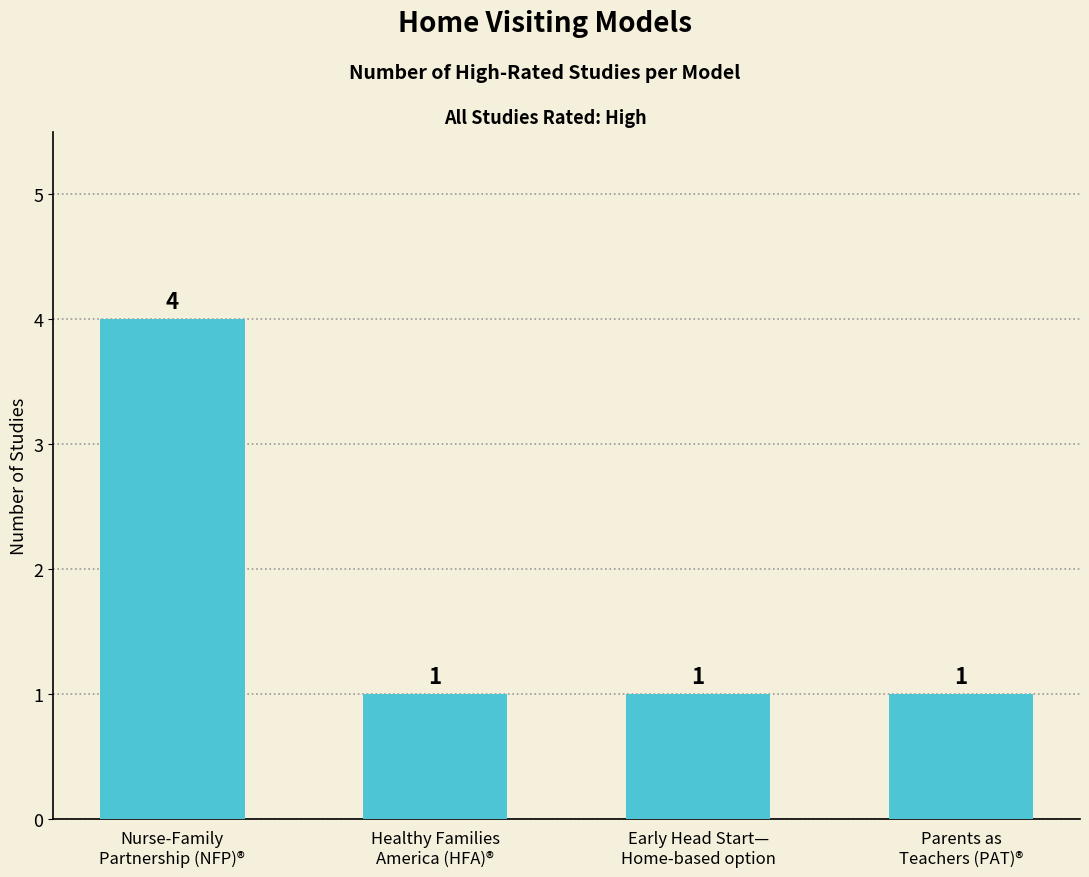

Does the chart contain stacked bars?

No